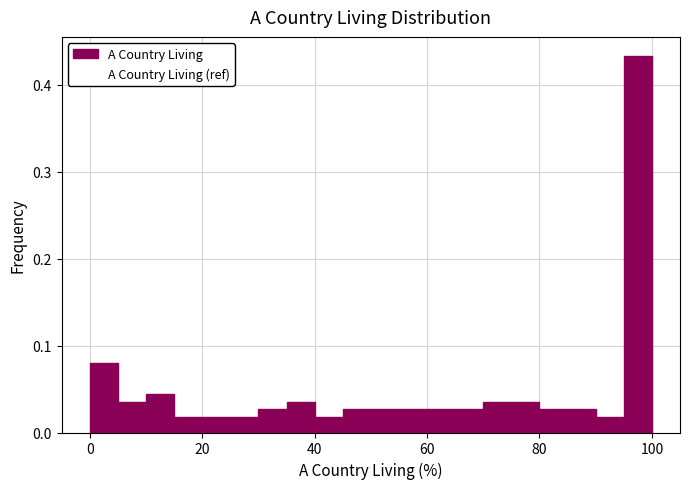

Read against the x-axis, roughly where is the centre of the tallest bar?

98